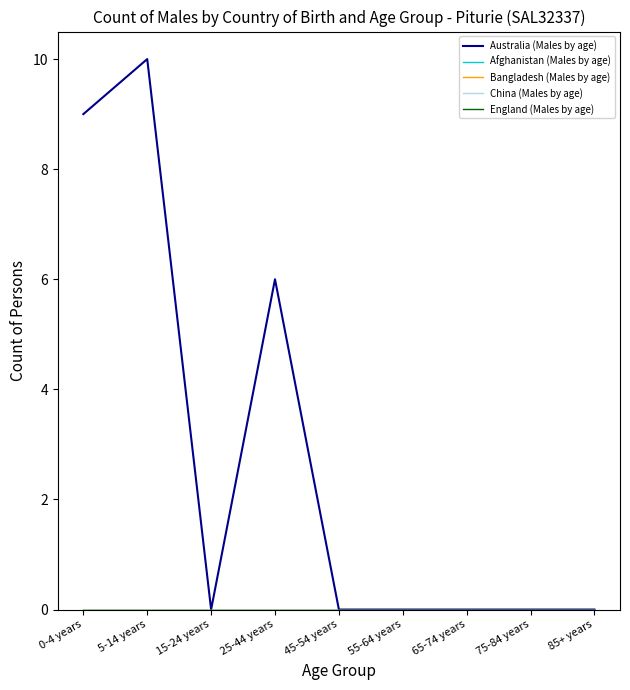

True or false: China (Males by age) and England (Males by age) intersect in this chart.

False